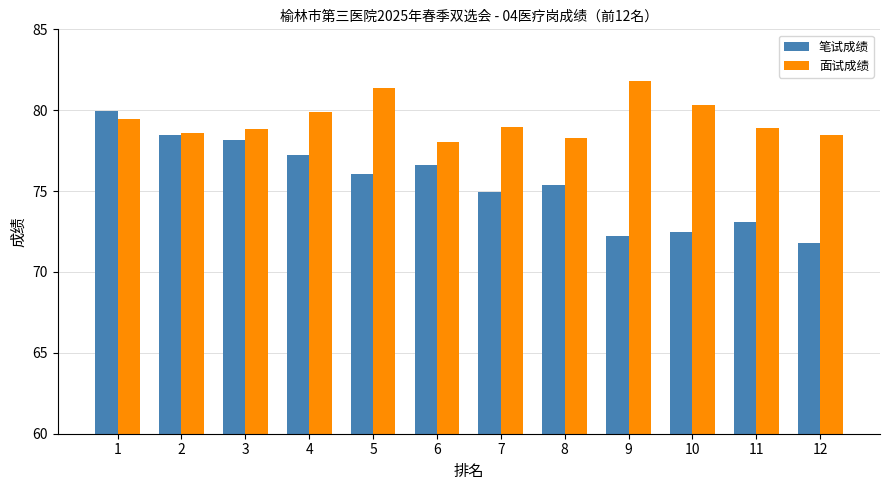

What is the value of the 面试成绩 bar at the 8th from the left?

78.3